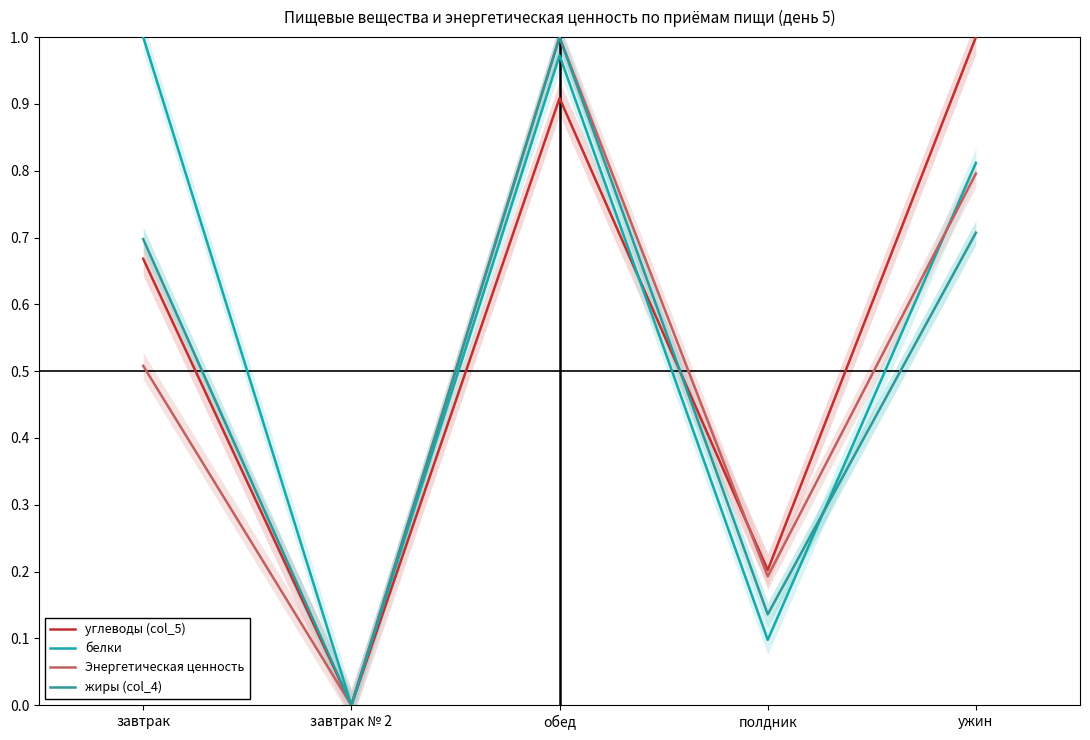

Which series ends up on top after the final intersection of Энергетическая ценность and белки?

белки